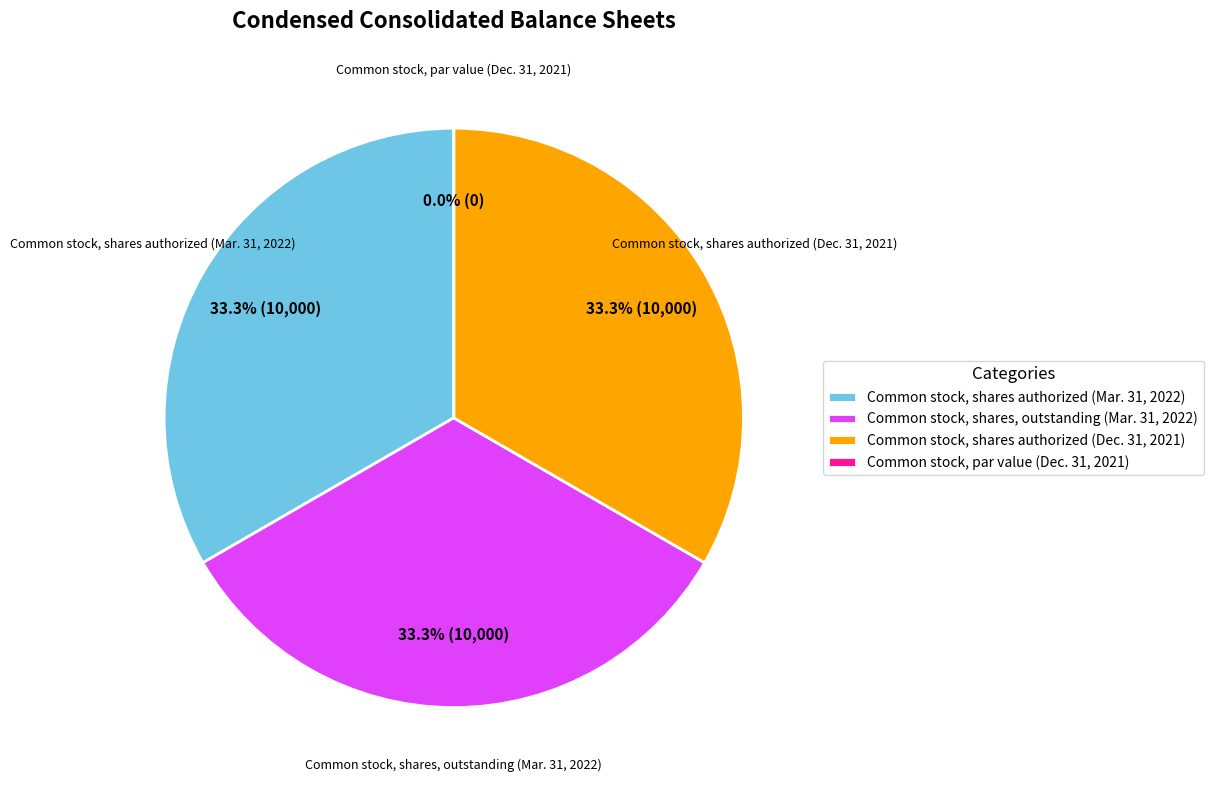

Is there any slice that represents more than half of the pie?

No